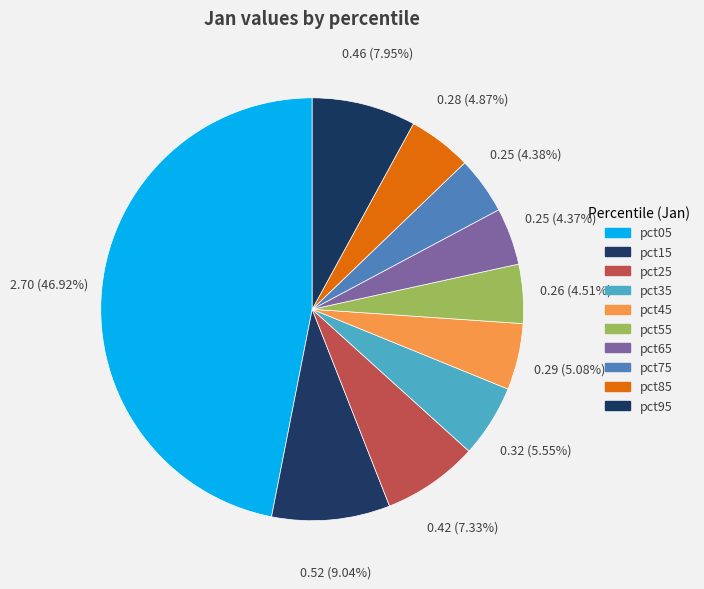

Is it true that pct95 is 8% of the pie?

True